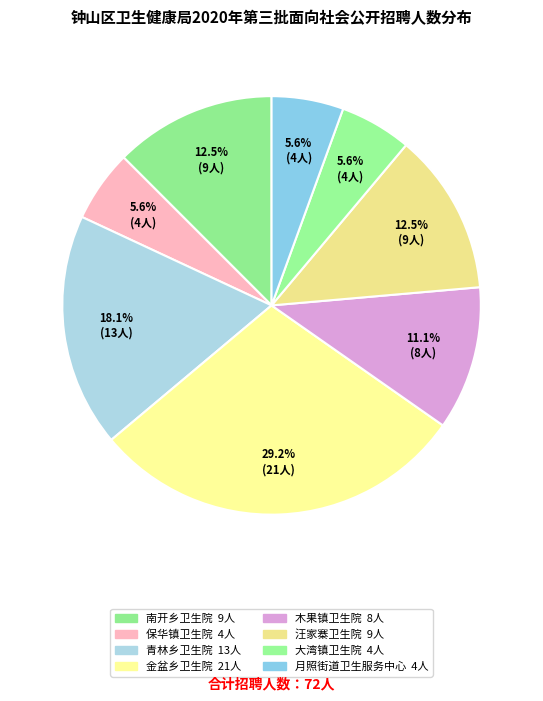

How many slices are in this pie chart?

8